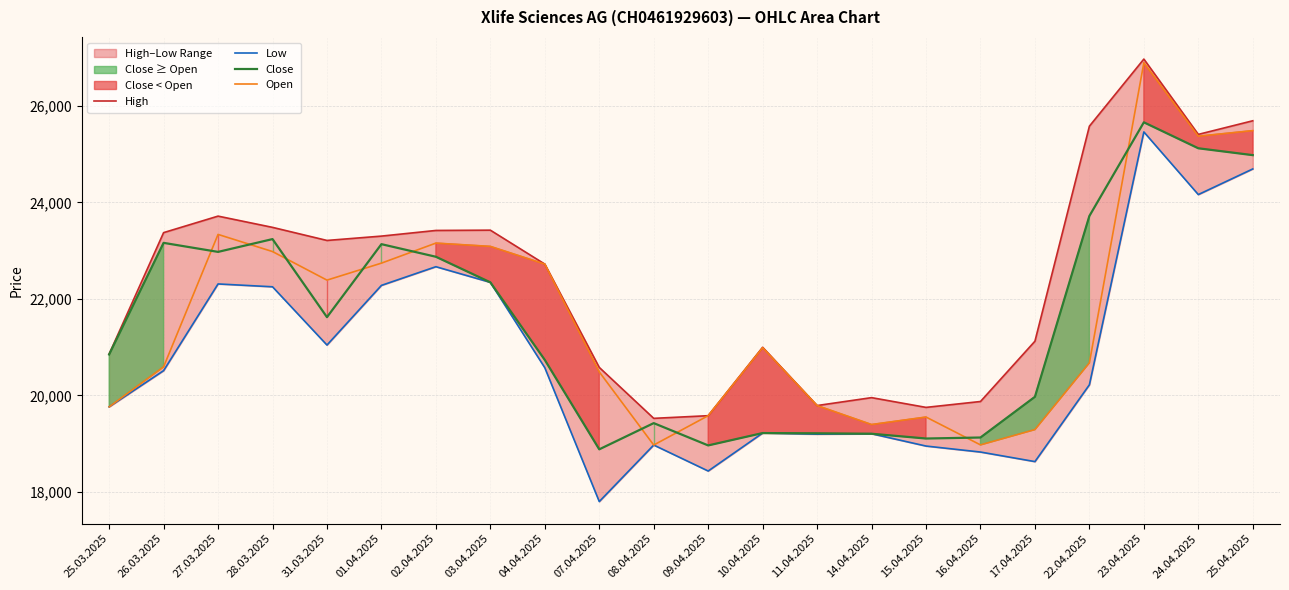

Reading right to left, extract all data points from this chart.

High: 25.04.2025=25689	24.04.2025=25407	23.04.2025=26967	22.04.2025=25577	17.04.2025=21123	16.04.2025=19874	15.04.2025=19752	14.04.2025=19954	11.04.2025=19790	10.04.2025=20997	09.04.2025=19580	08.04.2025=19525	07.04.2025=20580	04.04.2025=22720	03.04.2025=23423	02.04.2025=23417	01.04.2025=23300	31.03.2025=23210	28.03.2025=23481	27.03.2025=23714	26.03.2025=23372	25.03.2025=20857
Low: 25.04.2025=24691	24.04.2025=24160	23.04.2025=25458	22.04.2025=20220	17.04.2025=18629	16.04.2025=18827	15.04.2025=18951	14.04.2025=19206	11.04.2025=19197	10.04.2025=19220	09.04.2025=18434	08.04.2025=18972	07.04.2025=17801	04.04.2025=20573	03.04.2025=22342	02.04.2025=22666	01.04.2025=22279	31.03.2025=21043	28.03.2025=22250	27.03.2025=22309	26.03.2025=20513	25.03.2025=19763
Close: 25.04.2025=24977	24.04.2025=25119	23.04.2025=25657	22.04.2025=23717	17.04.2025=19971	16.04.2025=19128	15.04.2025=19107	14.04.2025=19206	11.04.2025=19215	10.04.2025=19220	09.04.2025=18964	08.04.2025=19426	07.04.2025=18883	04.04.2025=20735	03.04.2025=22342	02.04.2025=22872	01.04.2025=23133	31.03.2025=21621	28.03.2025=23238	27.03.2025=22973	26.03.2025=23160	25.03.2025=20848
Open: 25.04.2025=25485	24.04.2025=25369	23.04.2025=26891	22.04.2025=20675	17.04.2025=19292	16.04.2025=18975	15.04.2025=19552	14.04.2025=19397	11.04.2025=19790	10.04.2025=20988	09.04.2025=19580	08.04.2025=18972	07.04.2025=20487	04.04.2025=22720	03.04.2025=23087	02.04.2025=23155	01.04.2025=22740	31.03.2025=22388	28.03.2025=22980	27.03.2025=23335	26.03.2025=20592	25.03.2025=19763